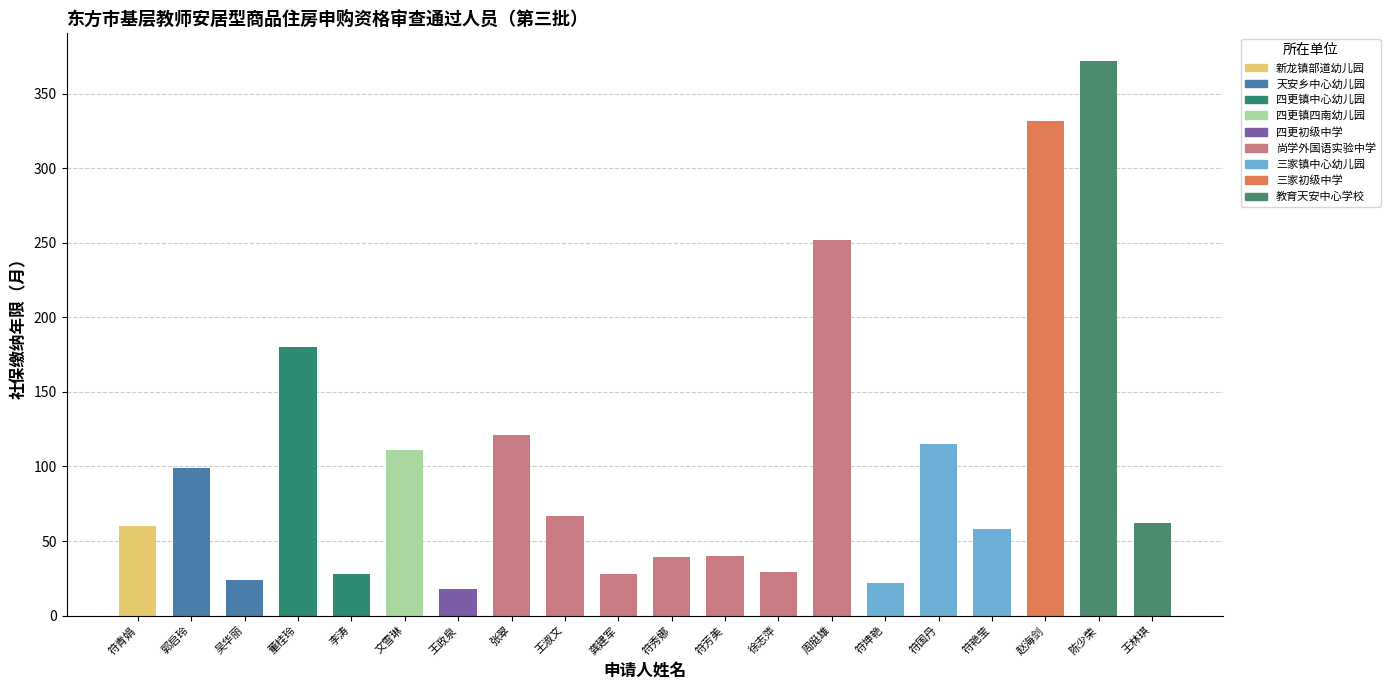

Are the bars grouped side by side (vs. stacked)?

No